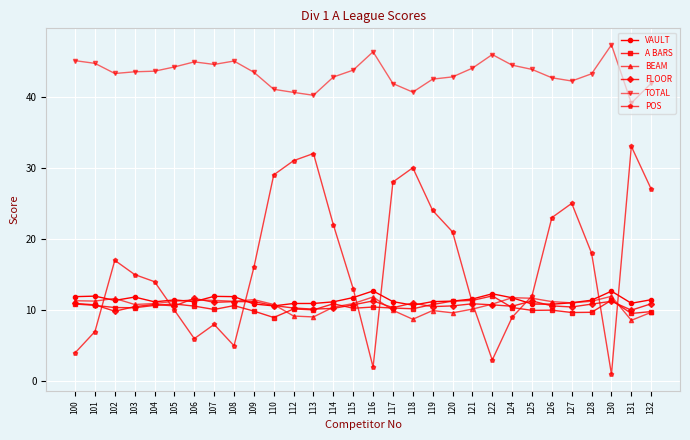

True or false: BEAM has more than 2 points higher than both neighbors.

True